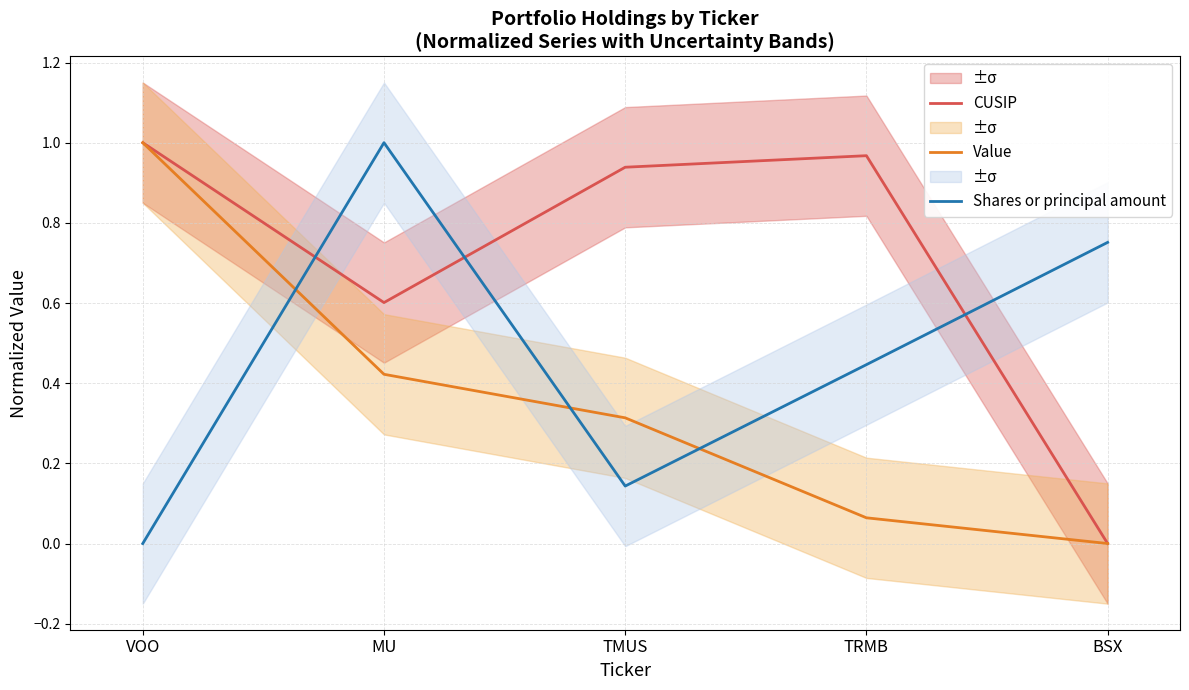

True or false: Value and CUSIP intersect in this chart.

False